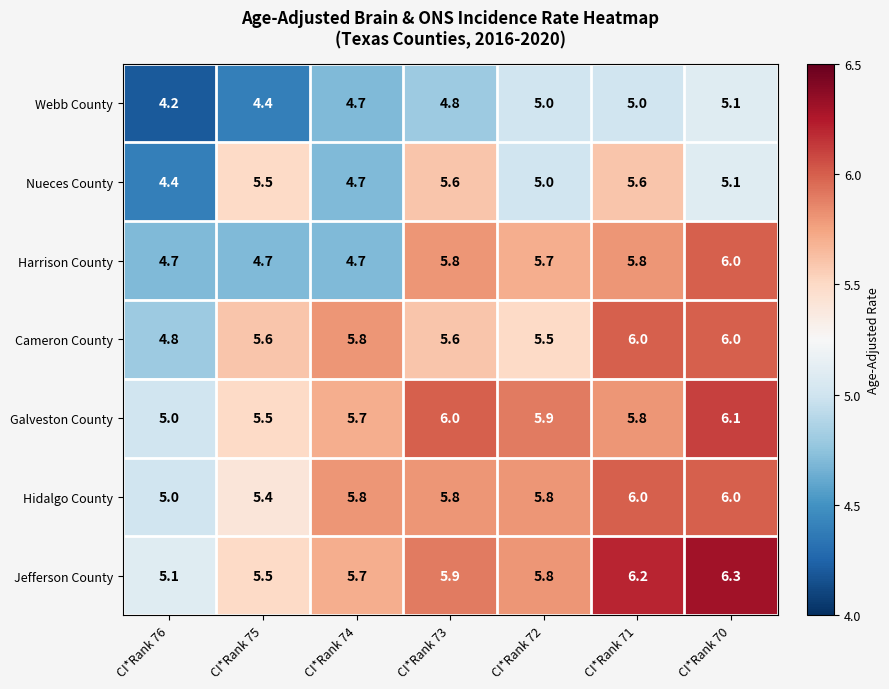

Rank the categories by Jefferson County value from lowest to highest.

CI*Rank 76, CI*Rank 75, CI*Rank 74, CI*Rank 72, CI*Rank 73, CI*Rank 71, CI*Rank 70